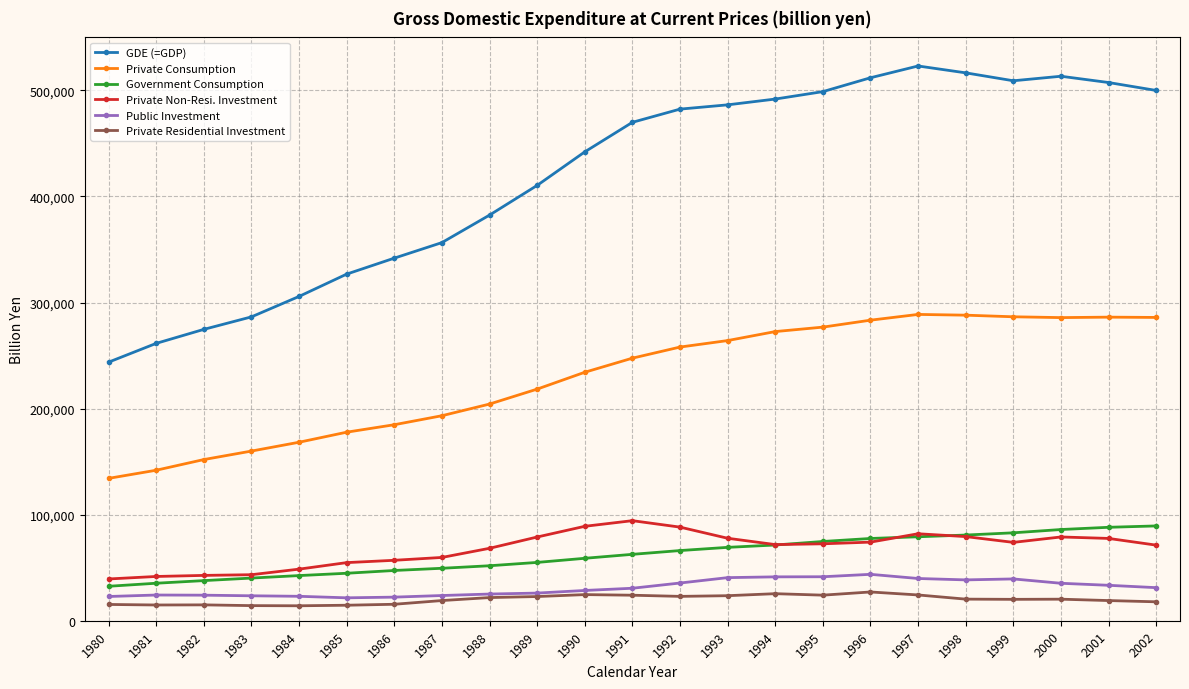

Count the number of data series in this chart.

6